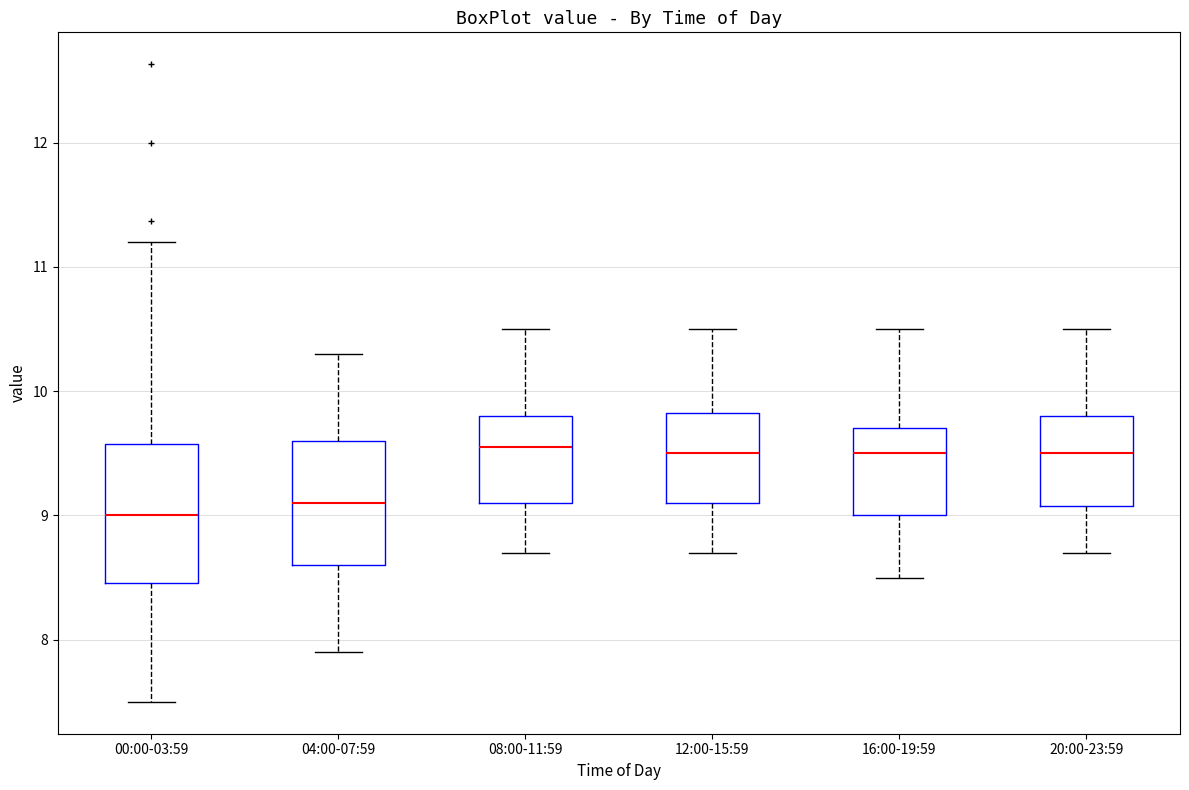

Where does the upper whisker of the box for 20:00-23:59 end on the y-axis? The values are not printed on the chart, so give them approximately, as read against the axis.

10.5